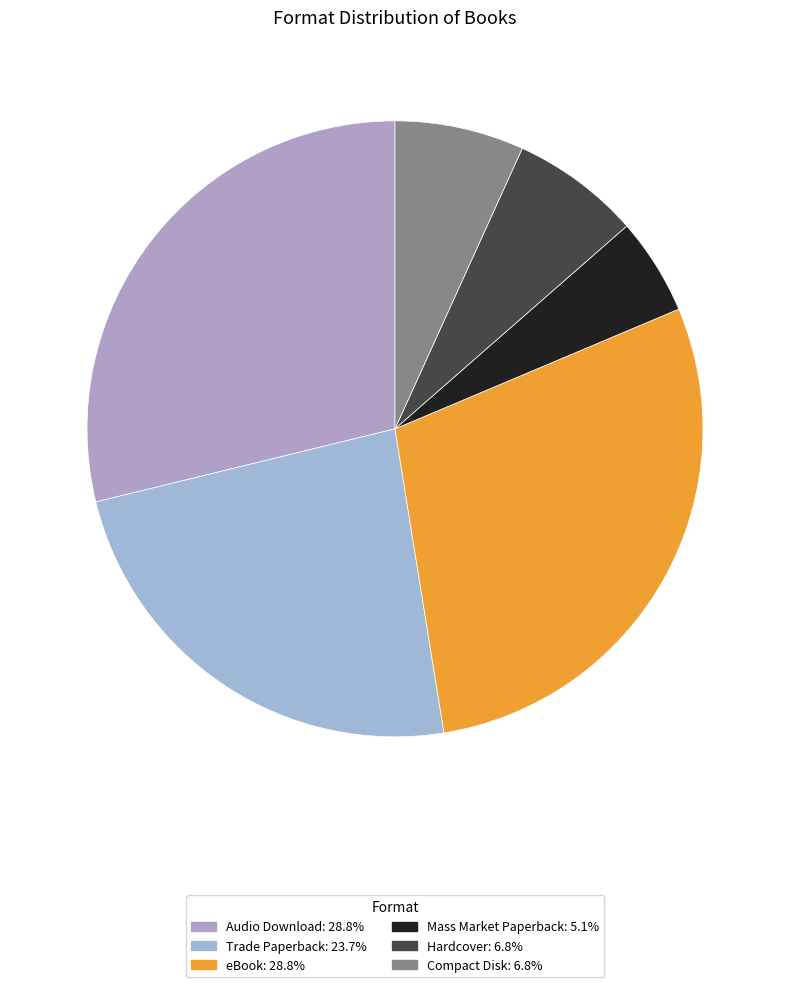

To the nearest percent, what is the average slice percentage?

17%